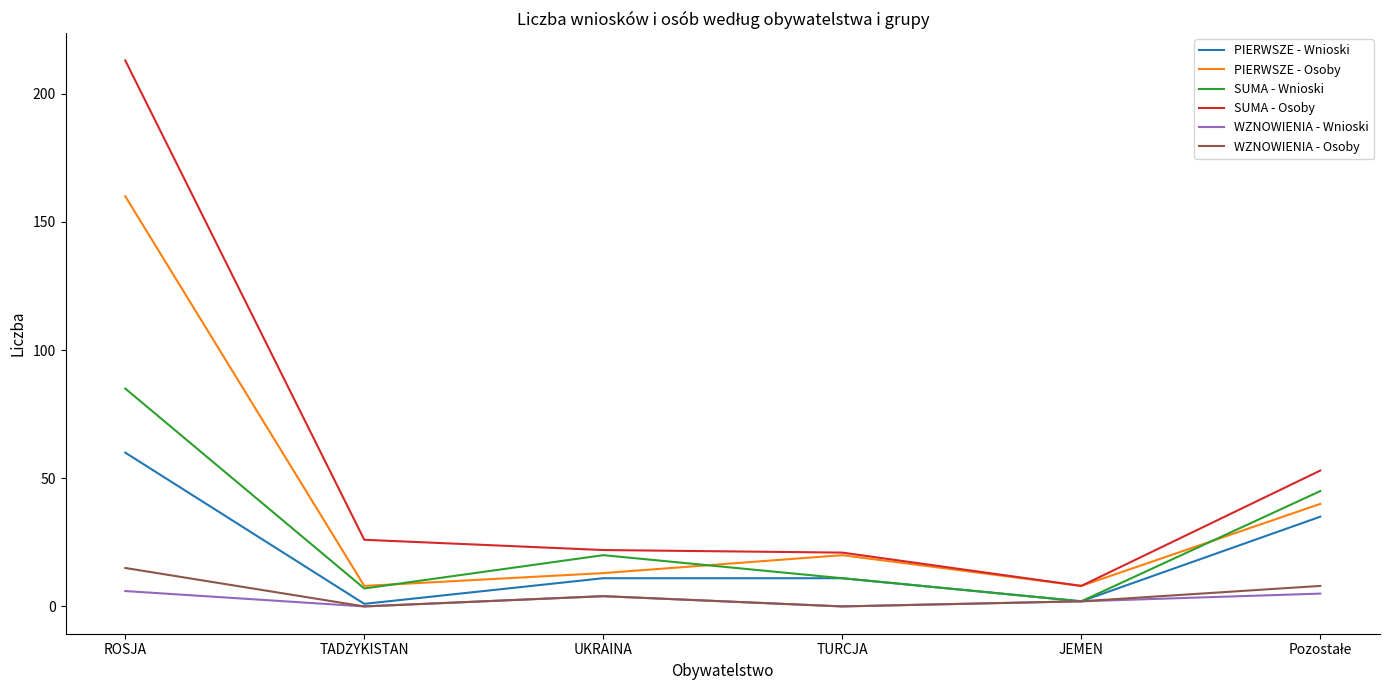

Which category has the highest value across all series?

ROSJA